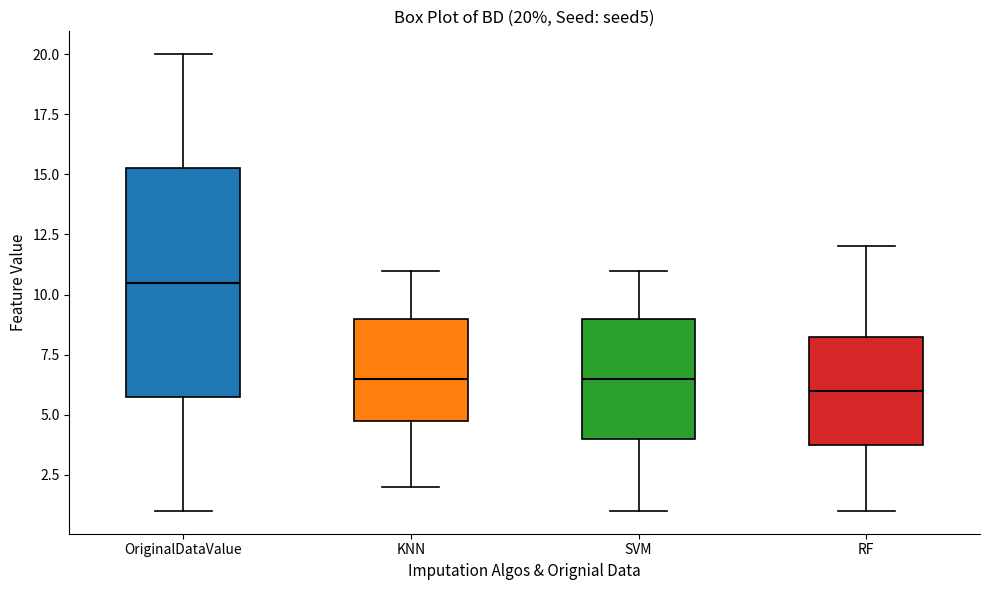

Which box has the lowest median line?

RF